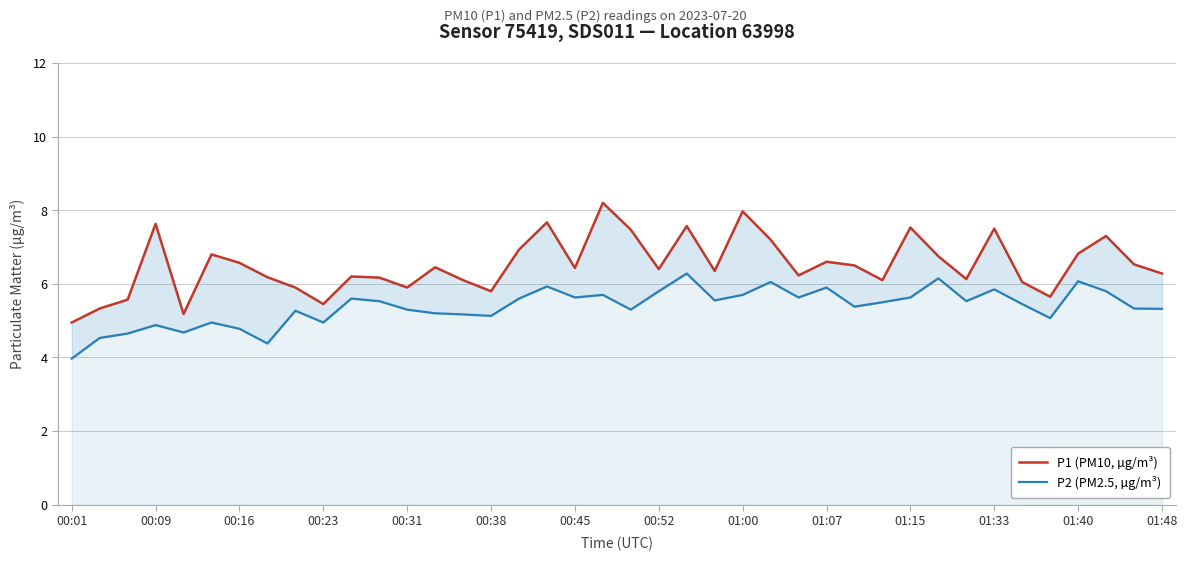

At how many categories does at least one series exceed 6?

31